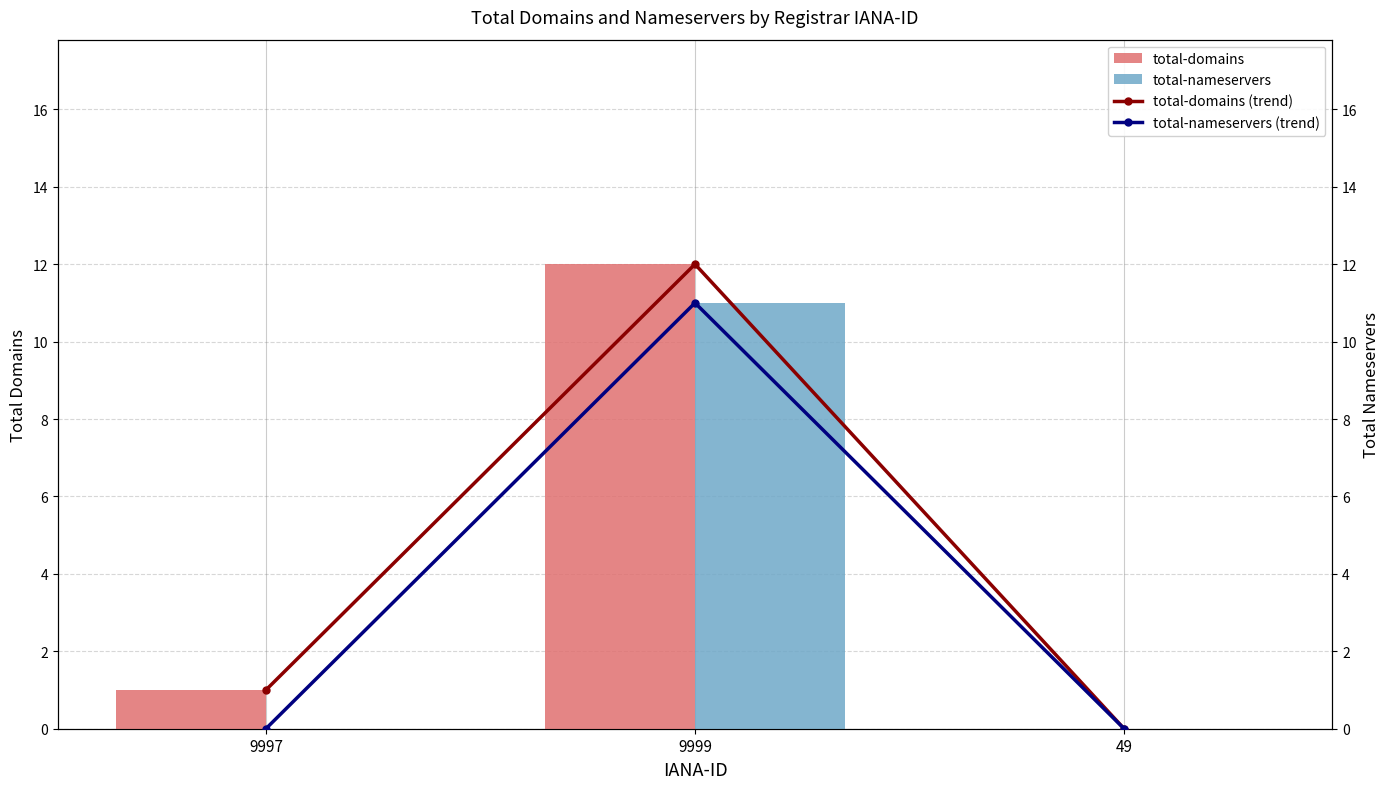

At which category is the sum across all series the highest?

9999